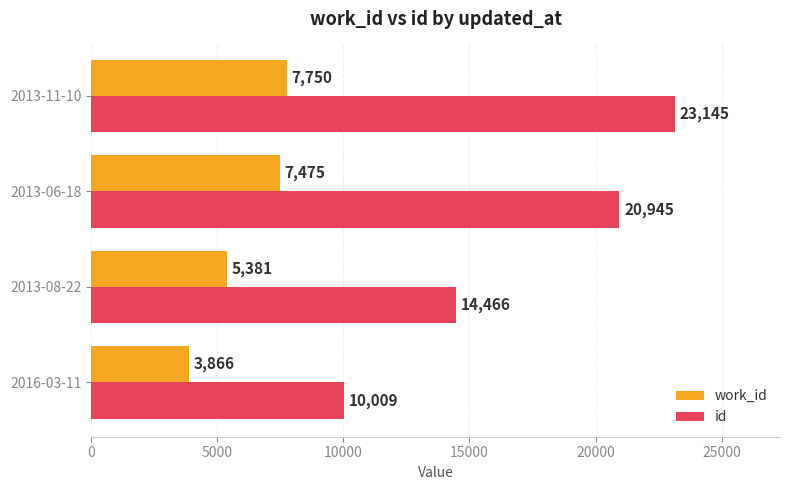

The value of id at 2016-03-11 is 14931. True or false?

False